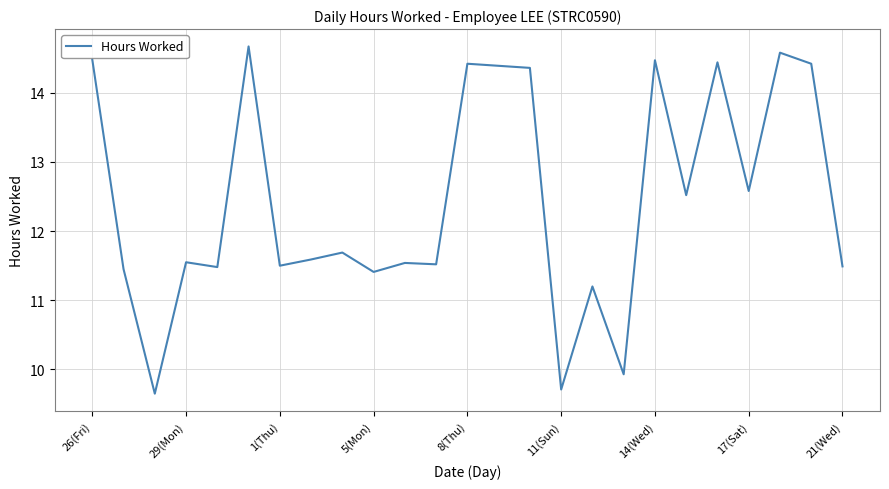

What is the smallest value displayed?

9.7